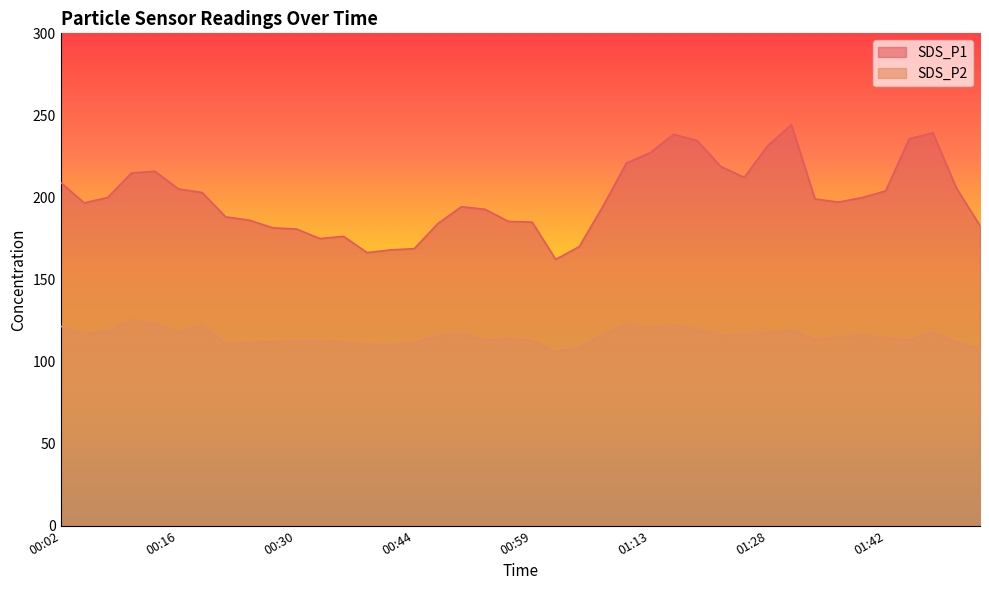

How many interior local valleys does the SDS_P2 series have?

10